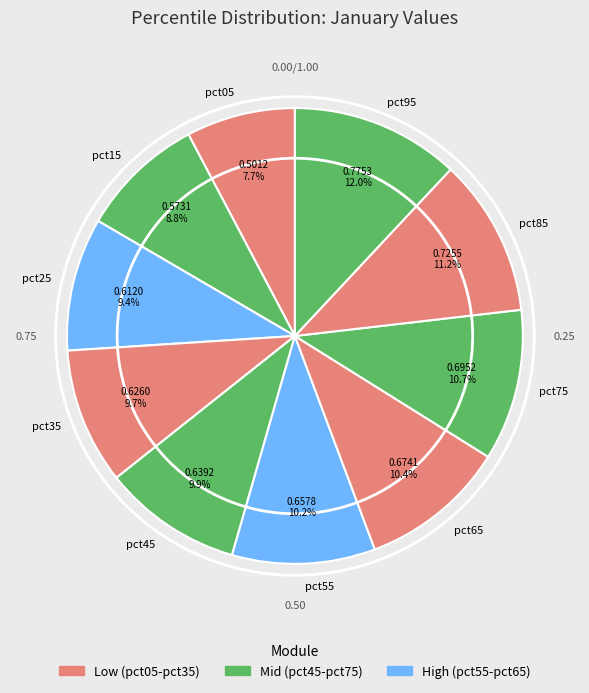

What is the smallest slice in the pie chart?

pct05